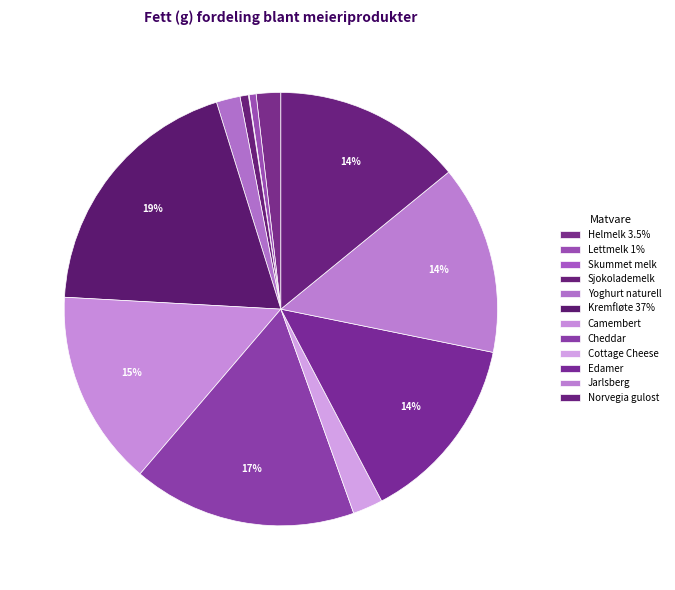

Does any single category account for the majority?

No